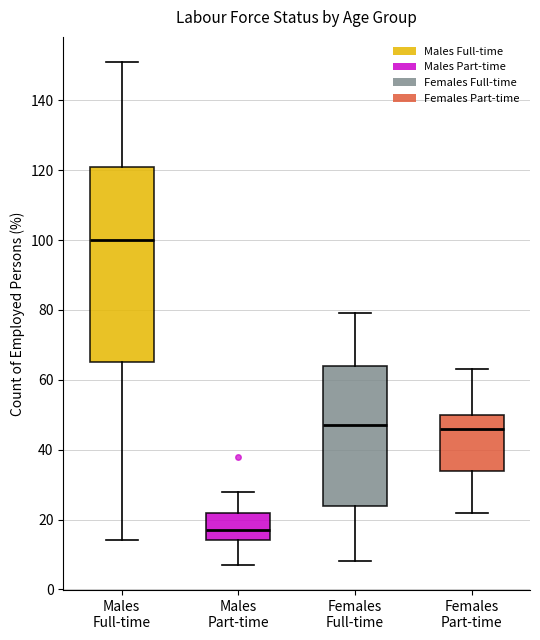

Reading left to right, read every box against the y-axis: the position of its median line, the range the box covers, and the ends of its whiskers. The values are not printed on the chart, so give them approximately, as read against the axis.

Males Full-time: median 100, box 66 to 122, whiskers 14 to 152
Males Part-time: median 18, box 14 to 22, whiskers 8 to 28
Females Full-time: median 48, box 24 to 64, whiskers 8 to 80
Females Part-time: median 46, box 34 to 50, whiskers 22 to 64